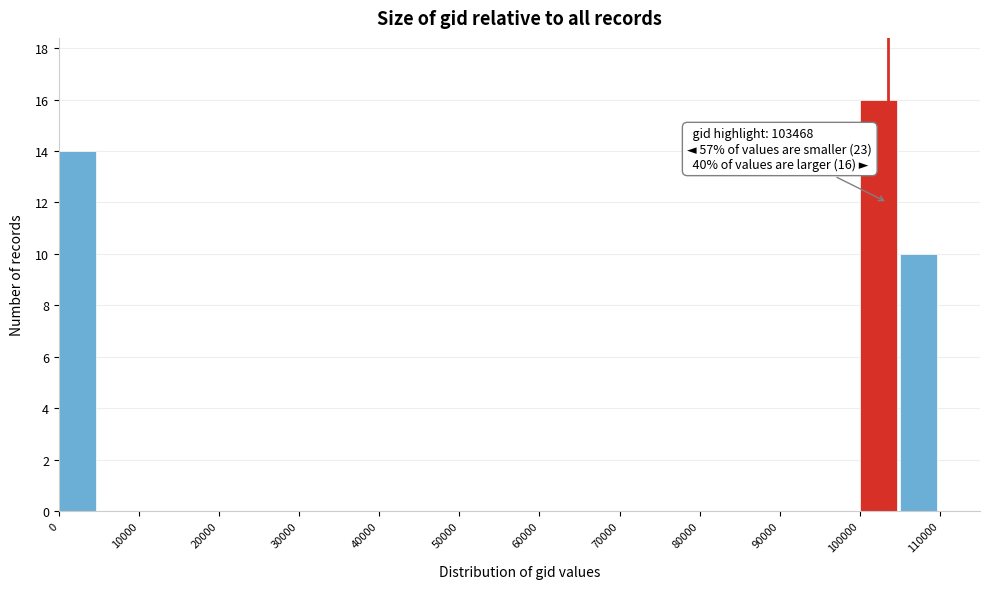

Which range on the x-axis has the tallest bar?

100000 to 105000